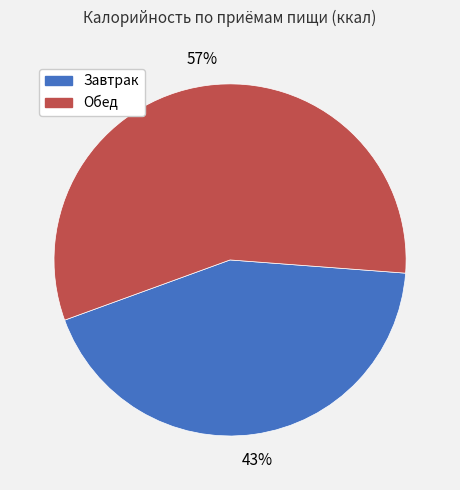

What percentage is the Обед slice, to the nearest percent?

57%